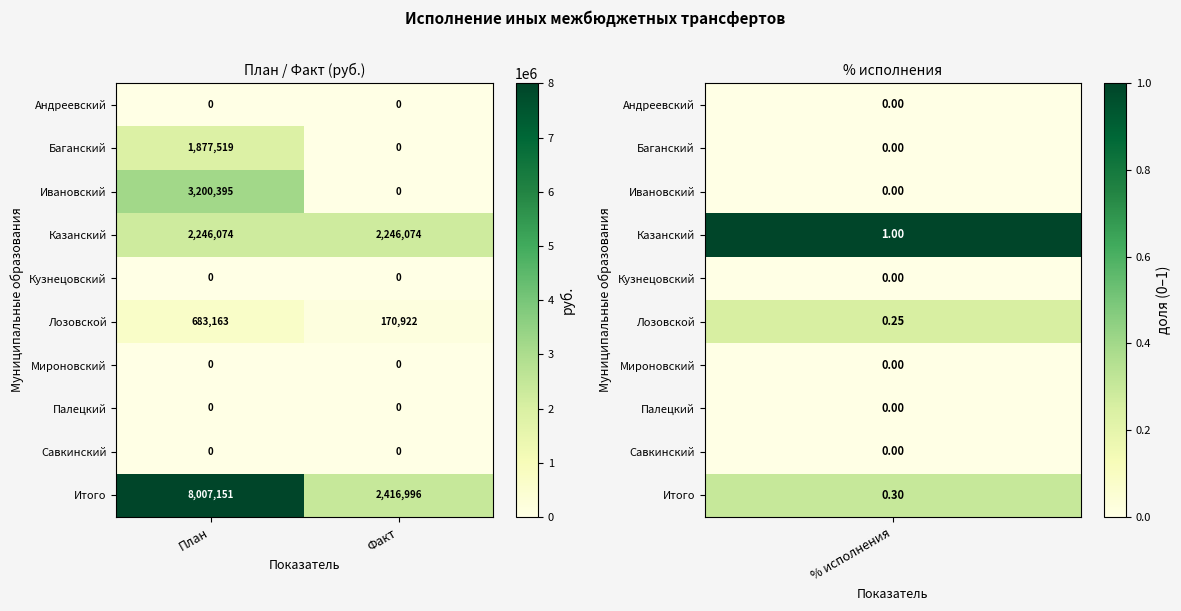

Which series has the largest range (max minus min)?

Итого